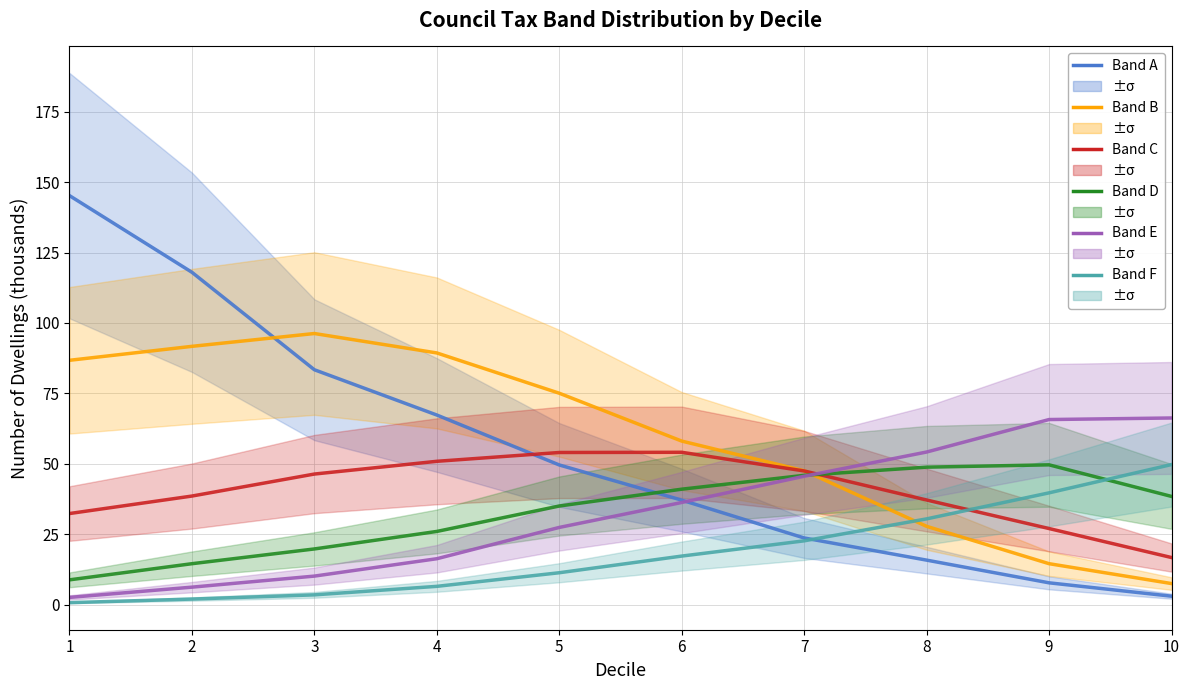

At which category is the sum across all series the highest?

1